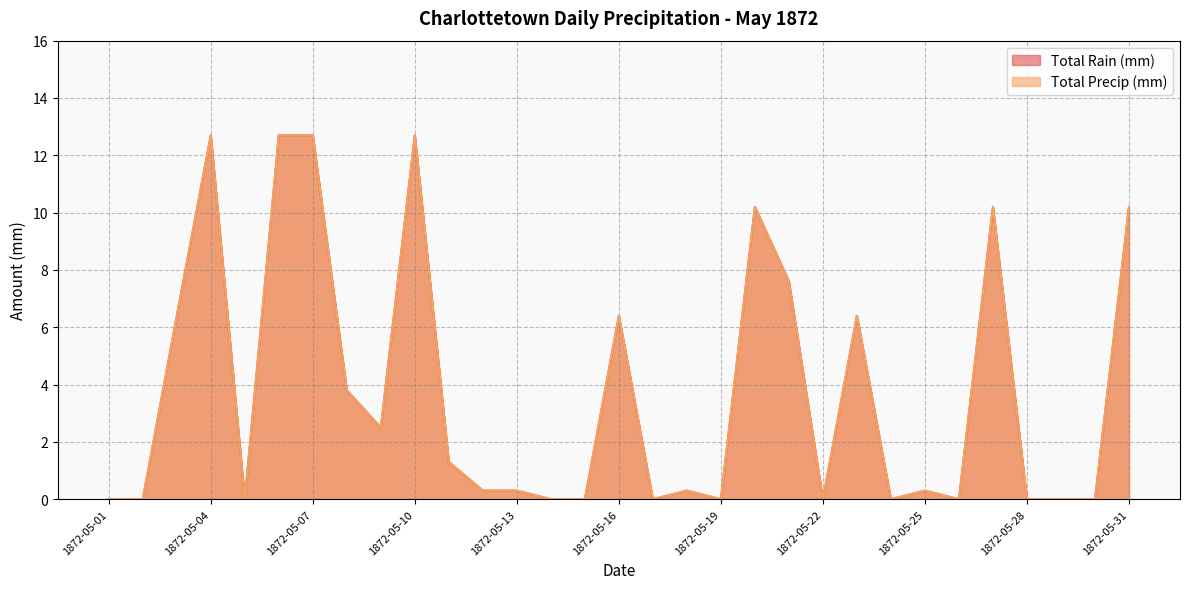

What is the sum of all Total Rain (mm) values?

117.0